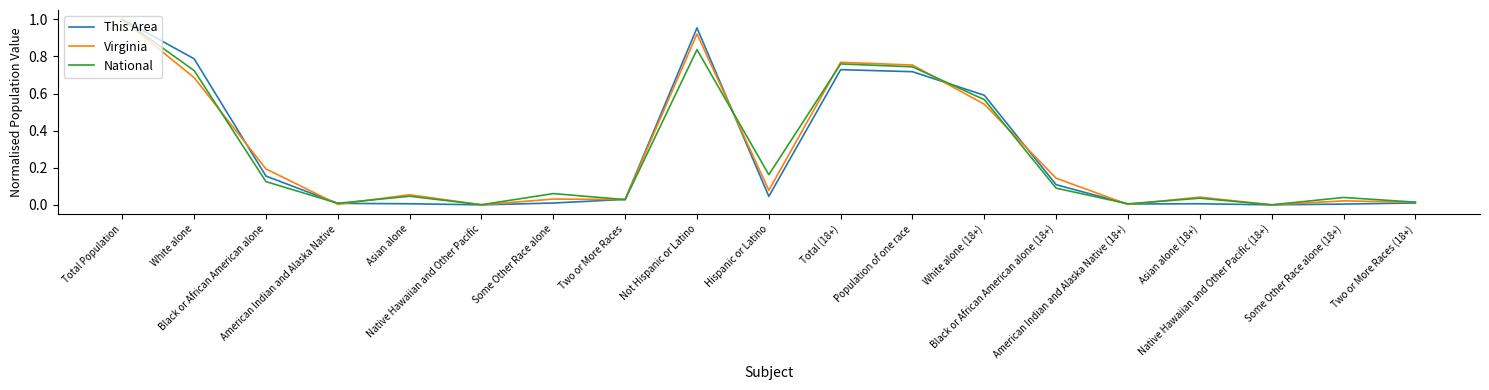

Is the value of Virginia at American Indian and Alaska Native greater than the value of This Area at Black or African American alone (18+)?

No